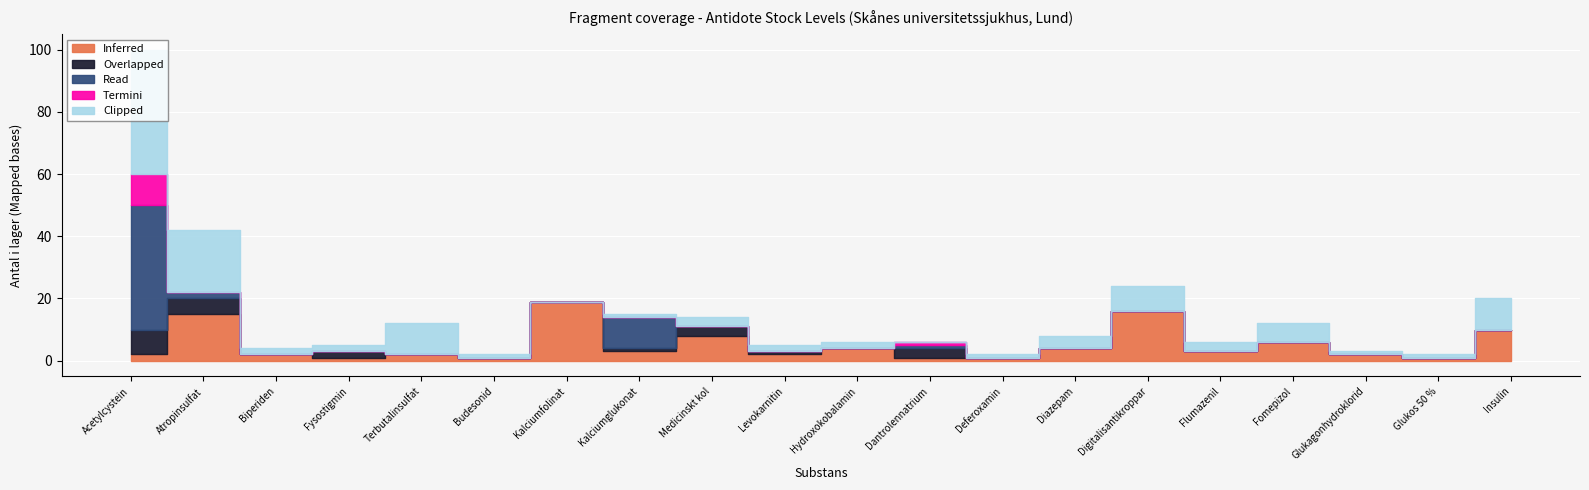

True or false: Termini and Overlapped cross at least once.

True